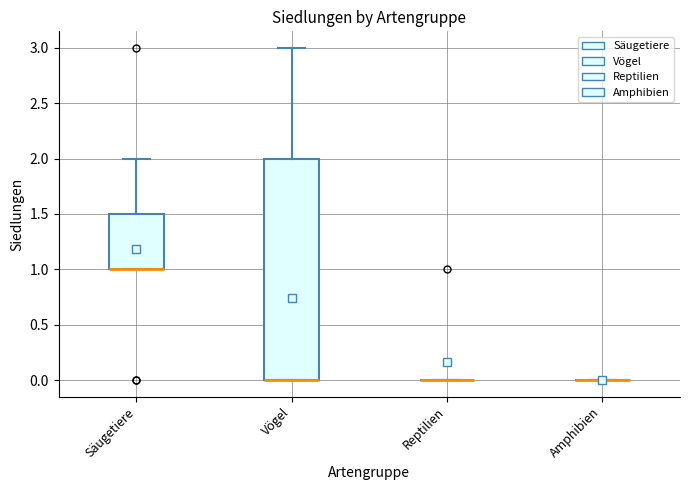

Where does the upper whisker of the box for Vögel end on the y-axis? The values are not printed on the chart, so give them approximately, as read against the axis.

3.0